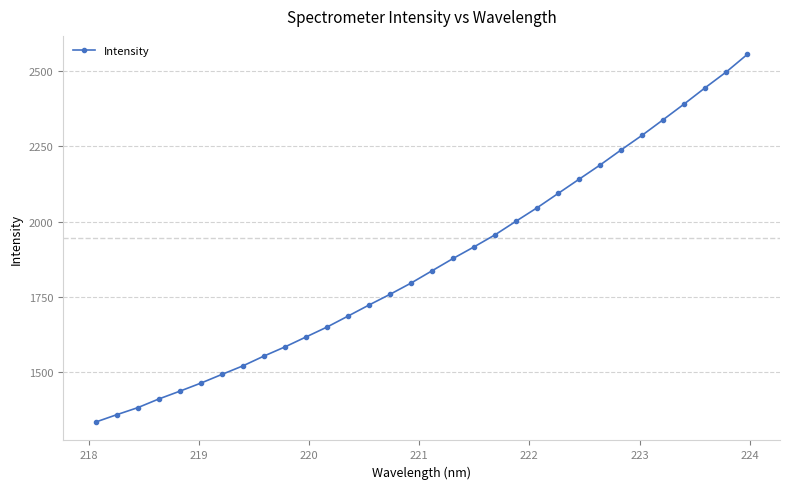

Reading right to left, transcribe all the data shown in this chart.

2556.0	2497.8	2445.5	2391.6	2339.4	2287.8	2239.2	2189.2	2142.0	2094.6	2047.1	2002.6	1957.3	1917.2	1878.5	1837.7	1796.9	1759.5	1724.0	1687.2	1650.8	1617.8	1584.8	1554.4	1521.8	1493.4	1464.6	1437.7	1411.8	1383.0	1359.6	1335.3